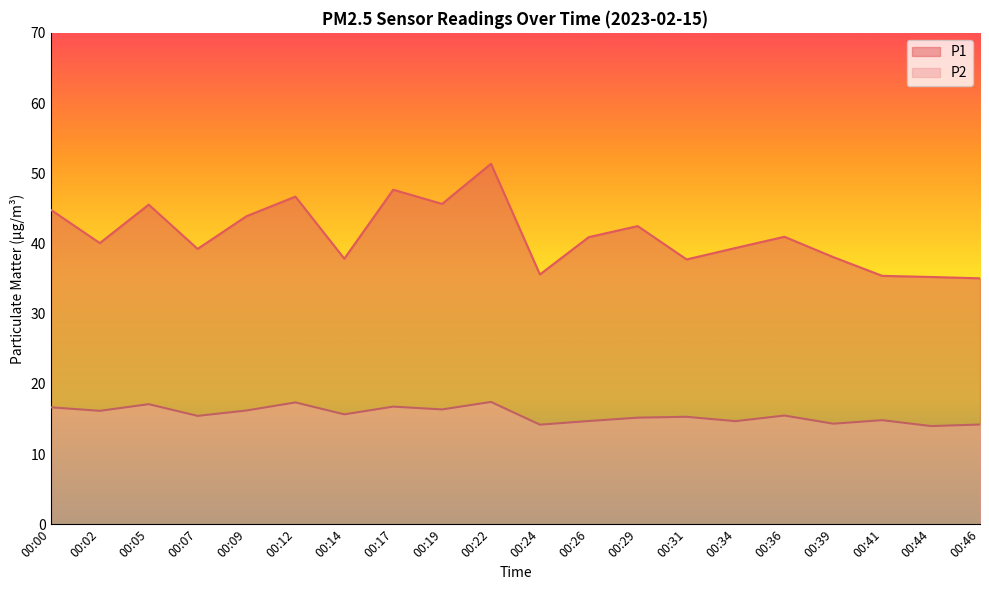

Reading left to right, extract all data points from this chart.

P1: 00:00=44.8	00:02=40.0	00:05=45.5	00:07=39.2	00:09=43.9	00:12=46.7	00:14=37.8	00:17=47.6	00:19=45.6	00:22=51.4	00:24=35.6	00:26=40.9	00:29=42.5	00:31=37.7	00:34=39.4	00:36=41.0	00:39=38.0	00:41=35.4	00:44=35.2	00:46=35.0
P2: 00:00=16.6	00:02=16.1	00:05=17.1	00:07=15.4	00:09=16.2	00:12=17.4	00:14=15.7	00:17=16.8	00:19=16.4	00:22=17.4	00:24=14.2	00:26=14.7	00:29=15.2	00:31=15.3	00:34=14.7	00:36=15.5	00:39=14.3	00:41=14.8	00:44=14.0	00:46=14.2